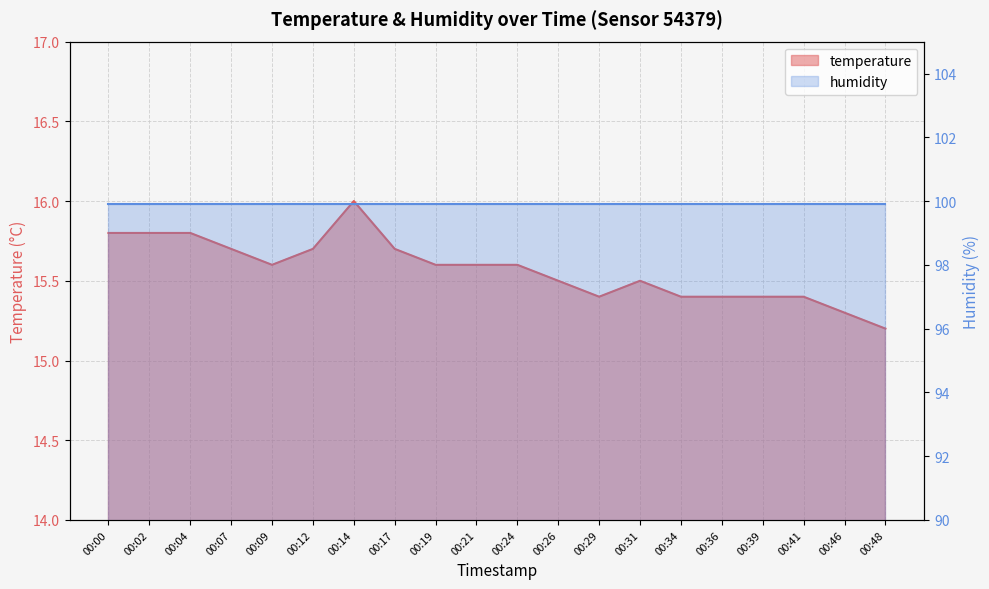

Reading left to right, list all the values displayed in this chart.

00:00=15.8	00:02=15.8	00:04=15.8	00:07=15.7	00:09=15.6	00:12=15.7	00:14=16.0	00:17=15.7	00:19=15.6	00:21=15.6	00:24=15.6	00:26=15.5	00:29=15.4	00:31=15.5	00:34=15.4	00:36=15.4	00:39=15.4	00:41=15.4	00:46=15.3	00:48=15.2